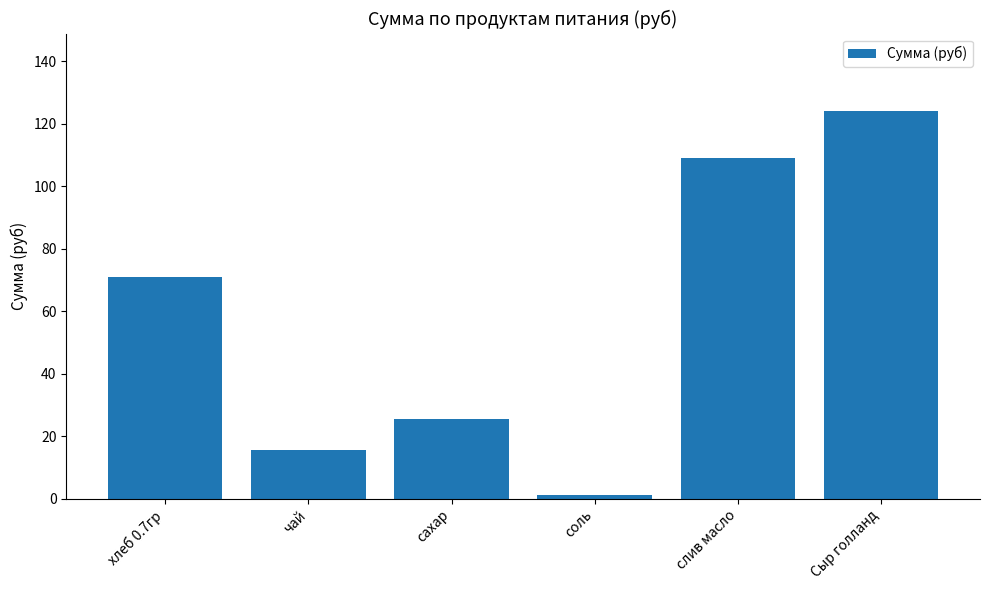

What is the sum of all values?

345.9